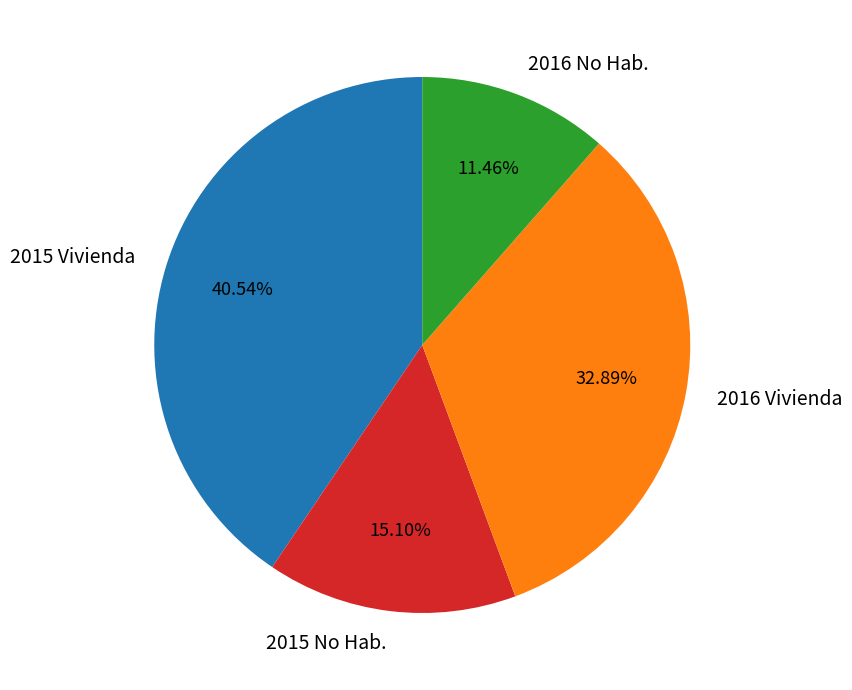

Rank the categories by value from lowest to highest.

2016 No Hab., 2015 No Hab., 2016 Vivienda, 2015 Vivienda